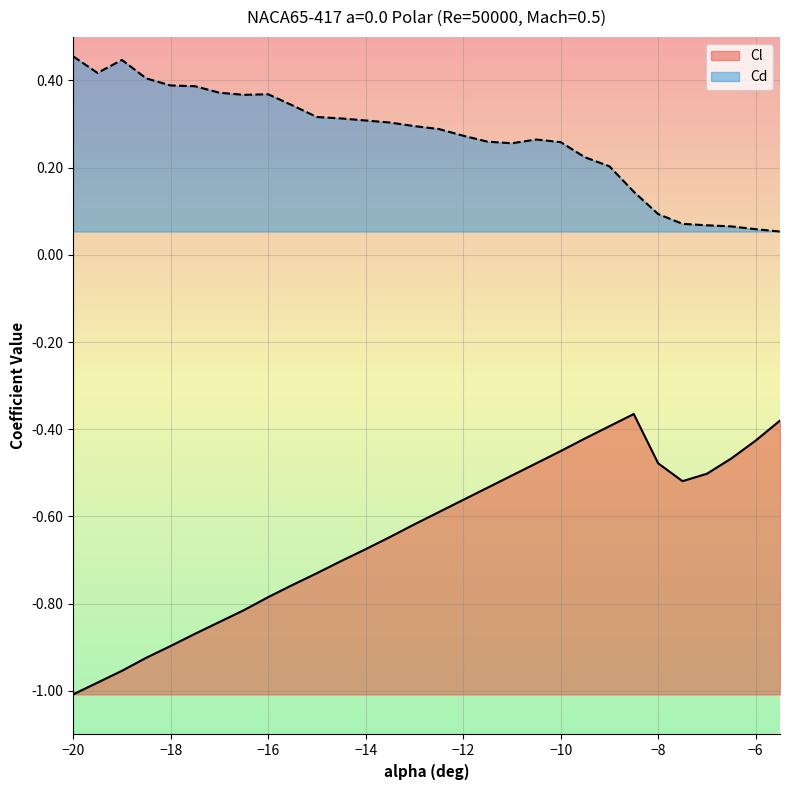

Between -16.5 and -9.5, which series saw the biggest shift?

Cl